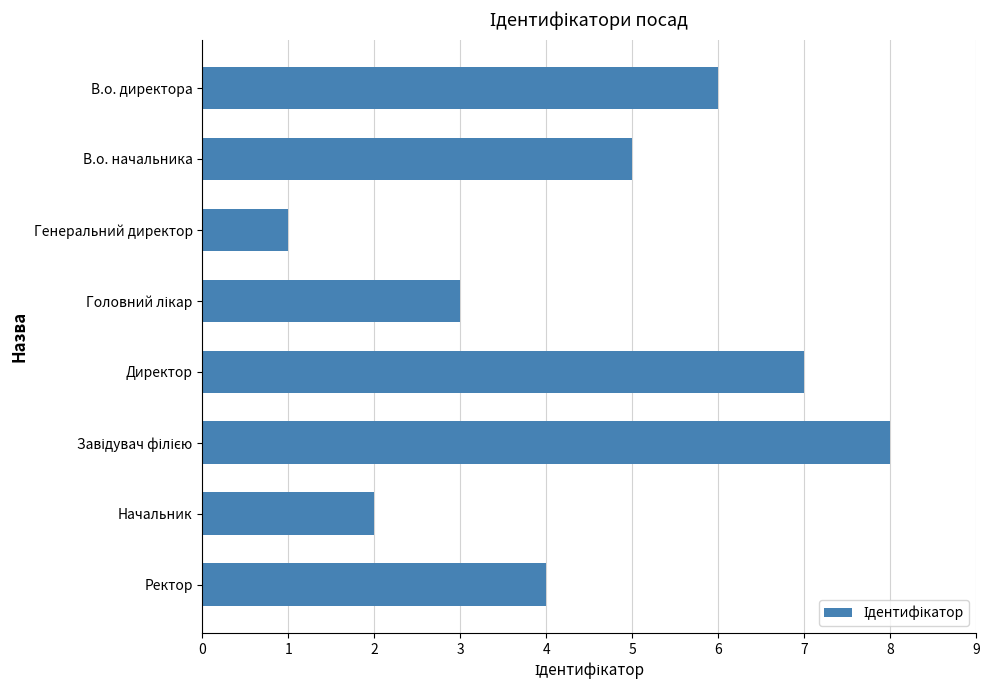

Is it true that the value at Директор is 11?

False